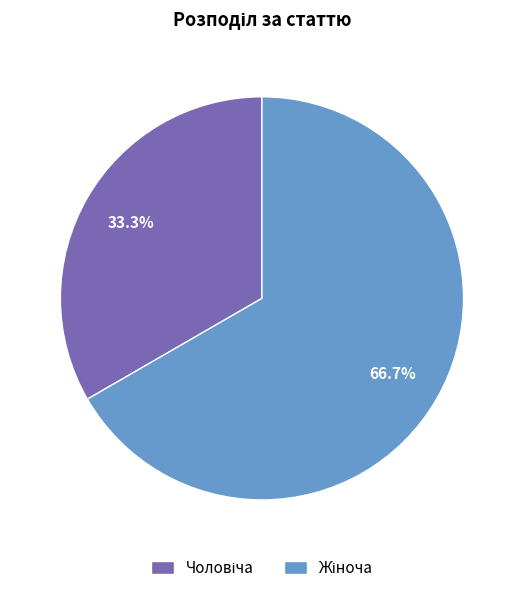

Does any single category account for the majority?

Yes